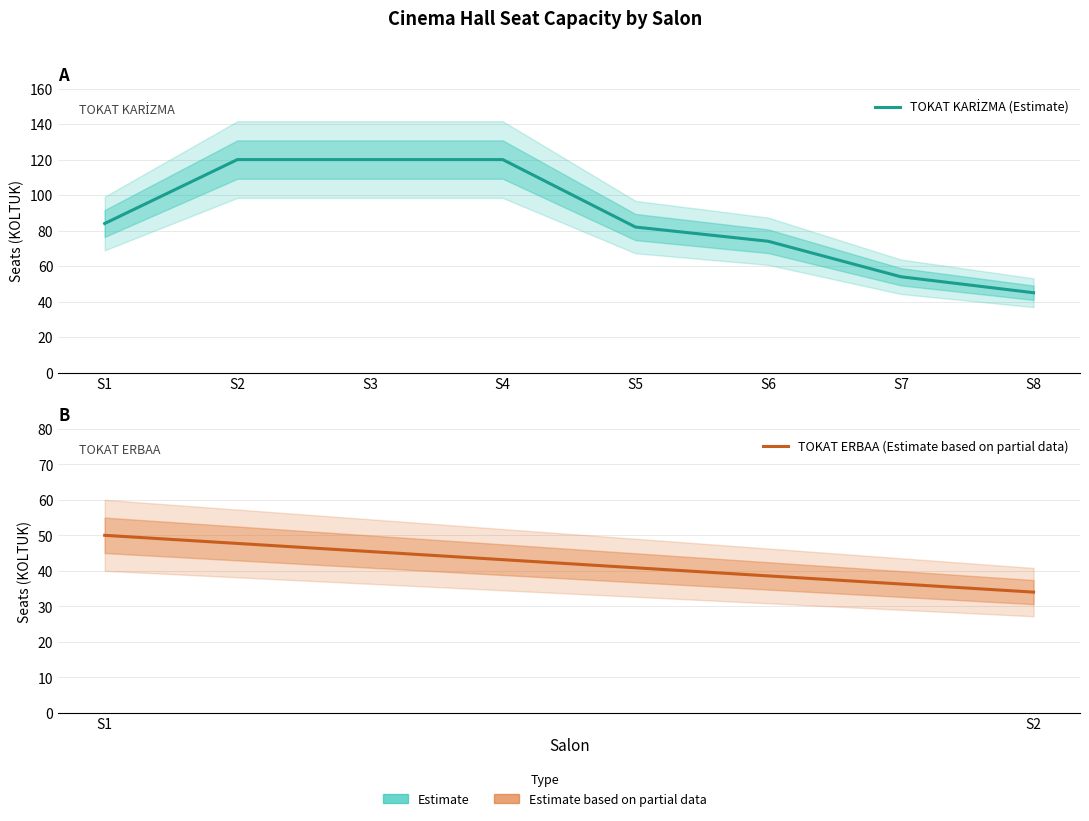

What is the minimum value shown in the chart?

45